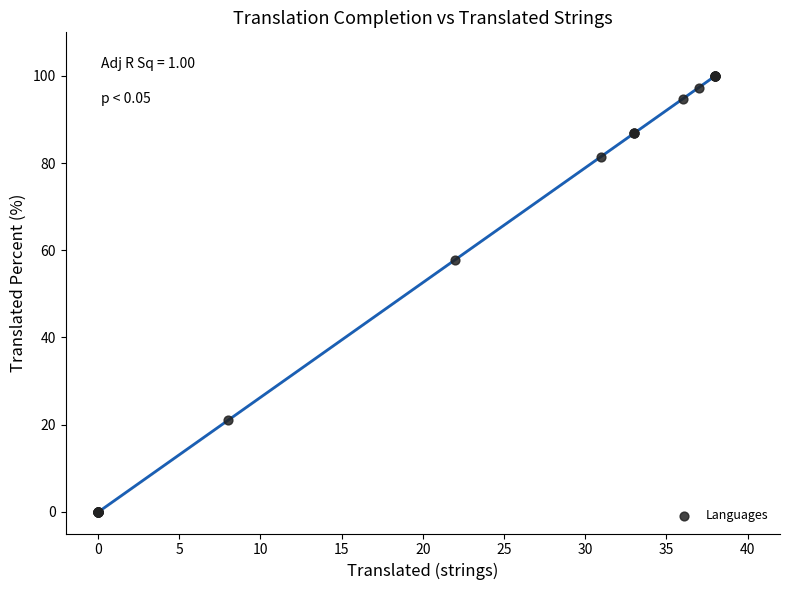

What Y value in the scatter plot is closest to 50?

57.8